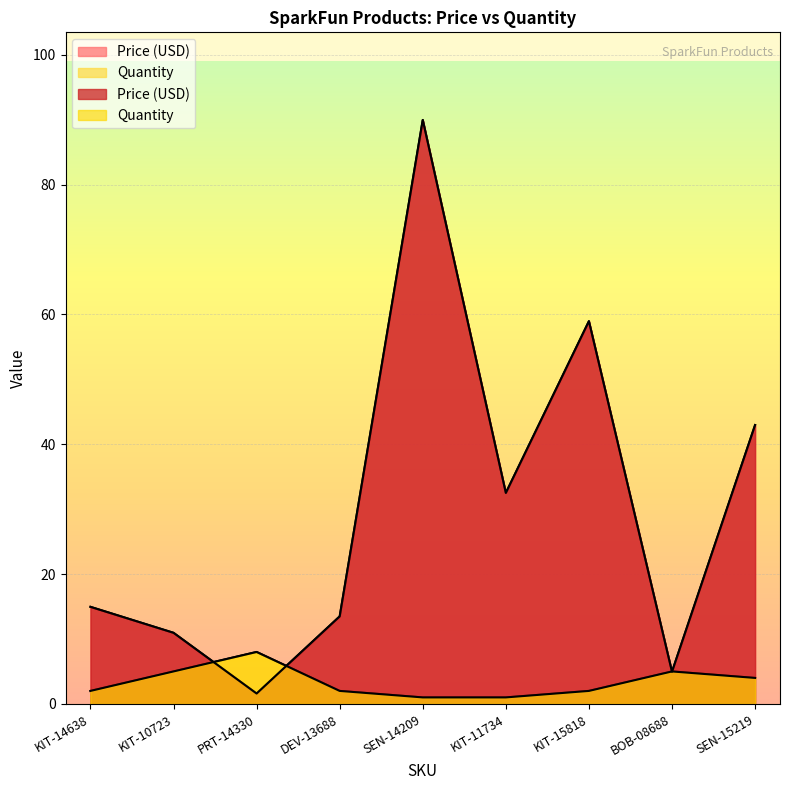

Between KIT-10723 and BOB-08688, which series saw the biggest shift?

Price (USD)